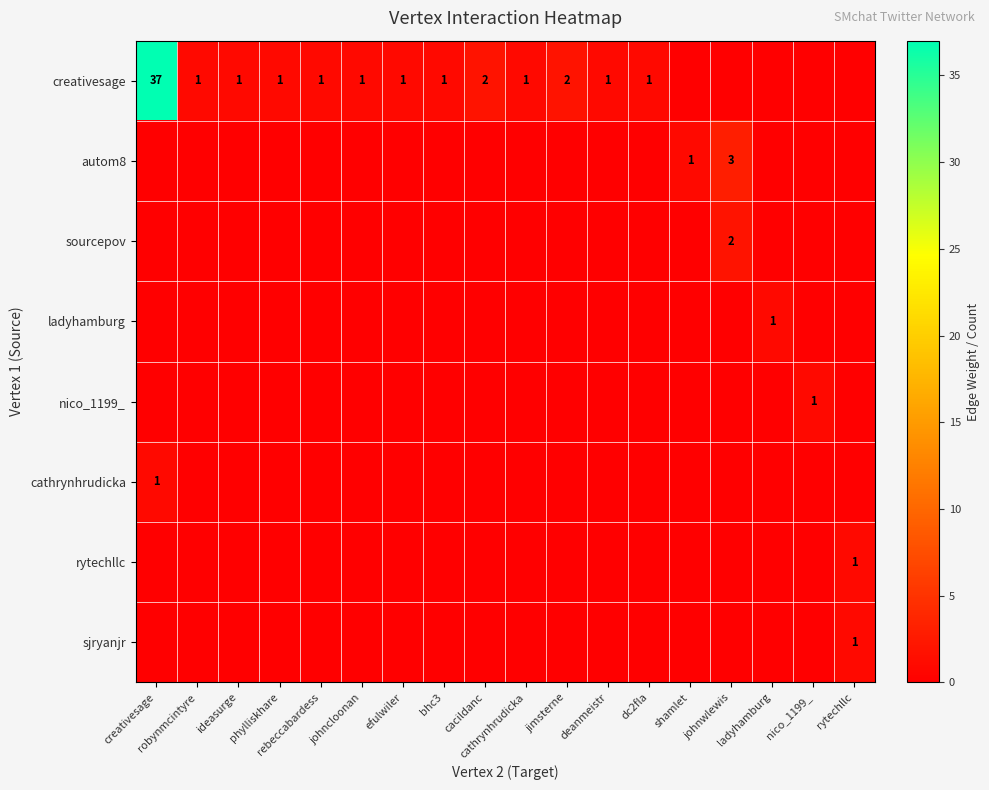

What is the spread (max minus min) of values at rebeccabardess?

1